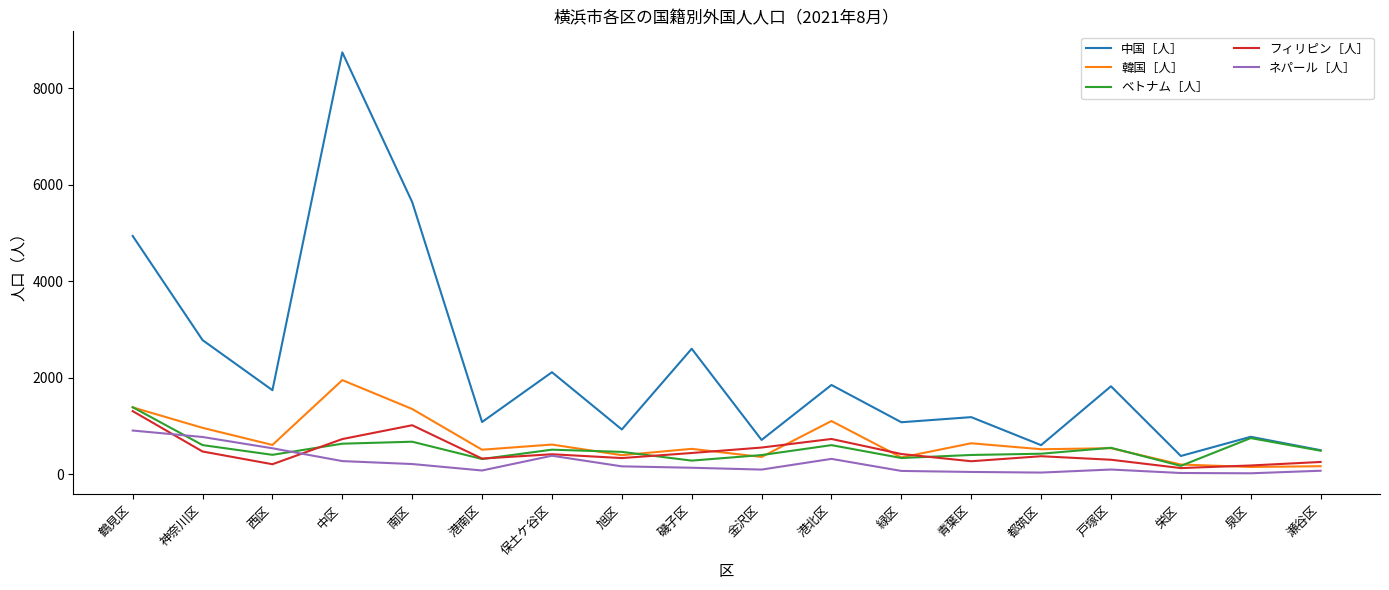

Which series changed the most between 保土ケ谷区 and 旭区?

中国［人］